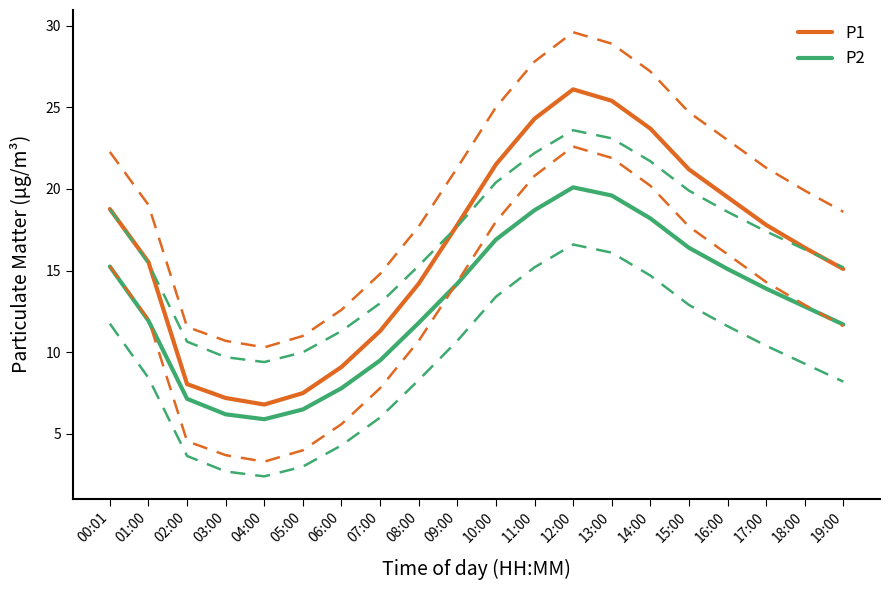

Where does the P1 series first go above 17?

00:01